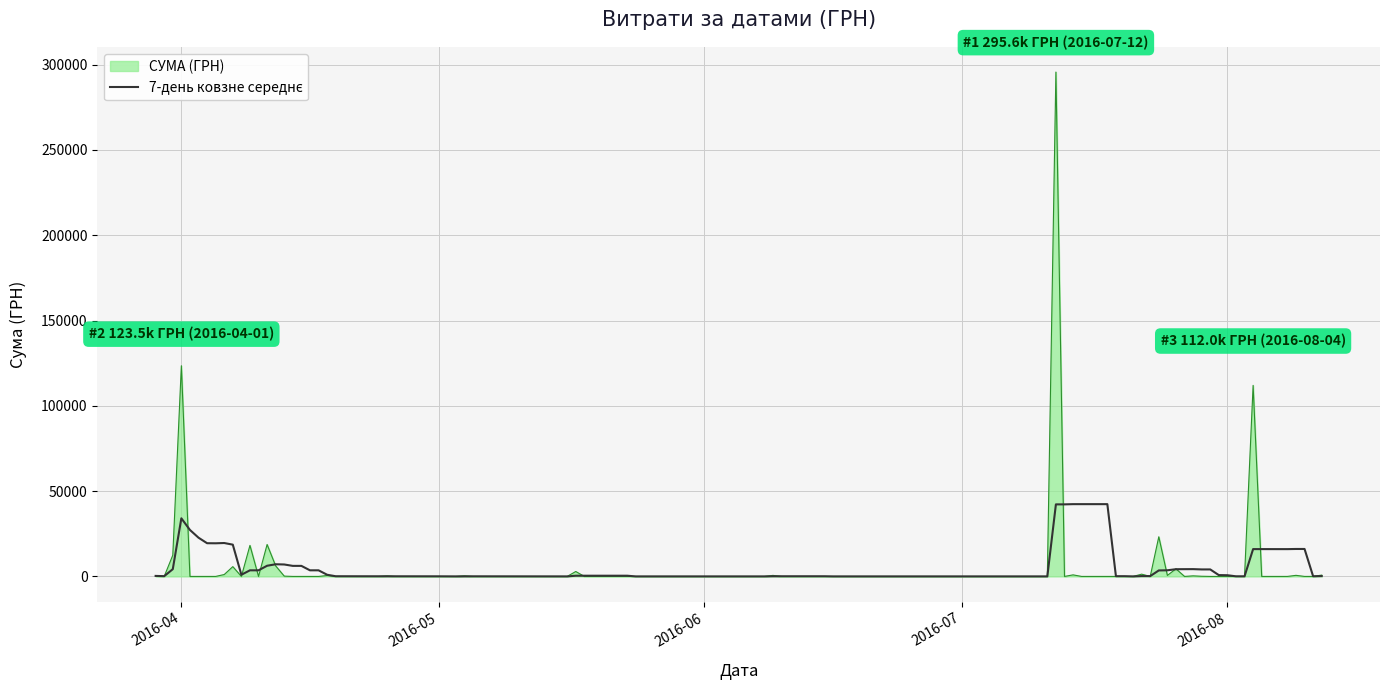

What is the minimum value shown in the chart?

0.0